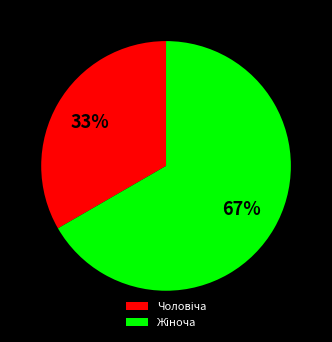

To the nearest percent, what is the average slice percentage?

50%